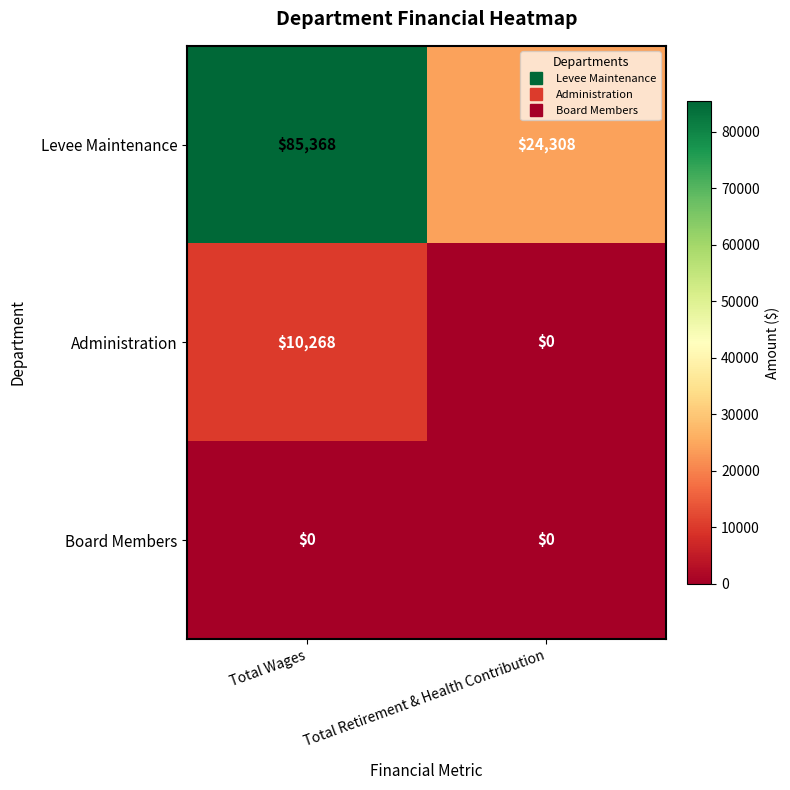

What is the approximate value of Levee Maintenance at Total Retirement & Health Contribution?

24308